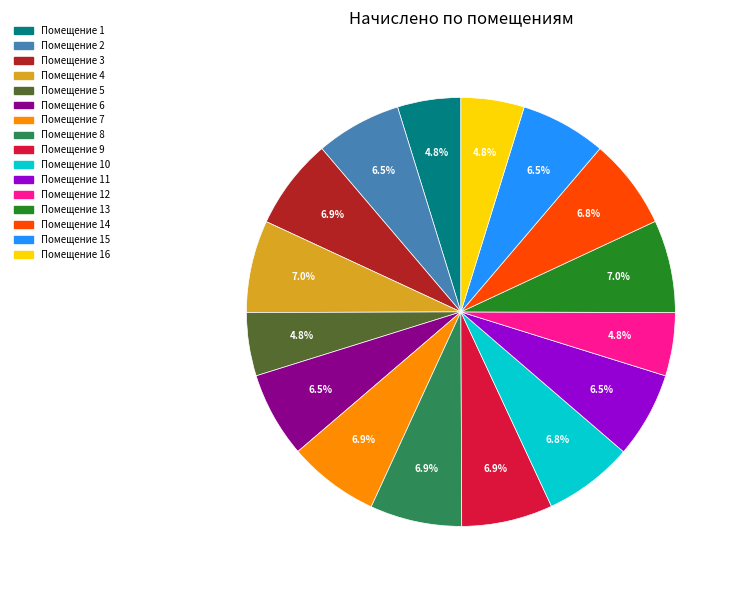

Is there a majority slice in this chart?

No